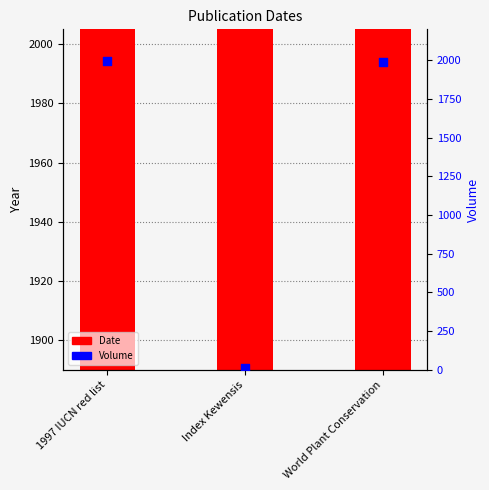

At how many categories does at least one series exceed 978?

3